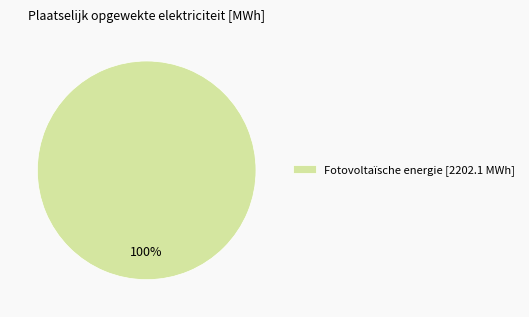

The Fotovoltaïsche energie [2202.1 MWh] slice represents 100% of the pie. True or false?

True